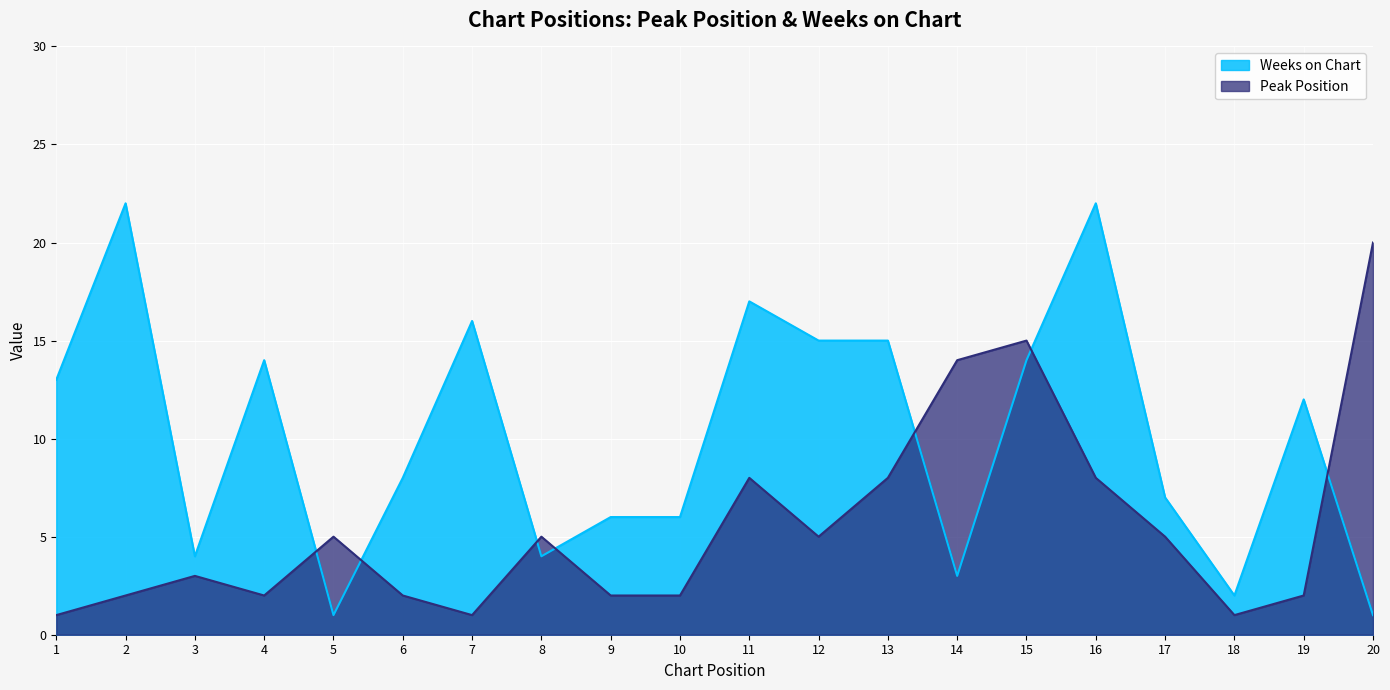

The Peak Position series shows 14 at 14. True or false?

True